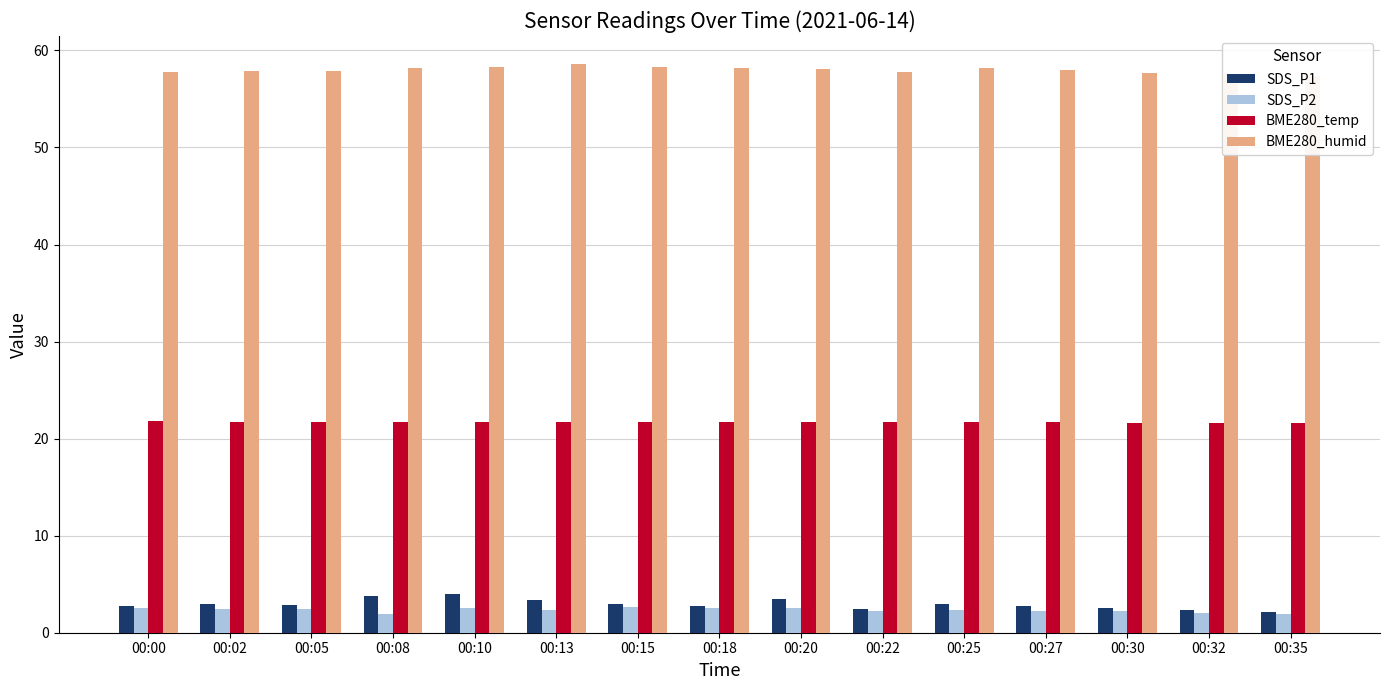

Is it true that SDS_P1 equals 1.0 at 00:18?

False